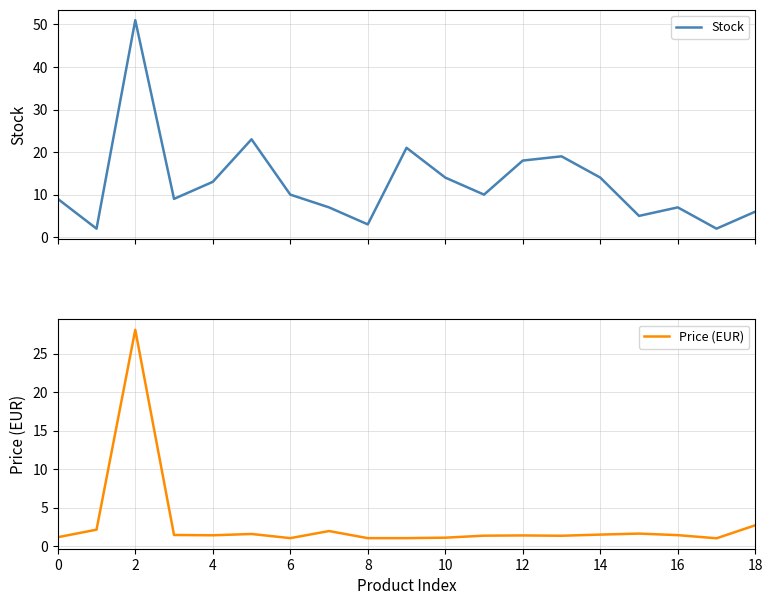

What is the maximum value for Stock?

51